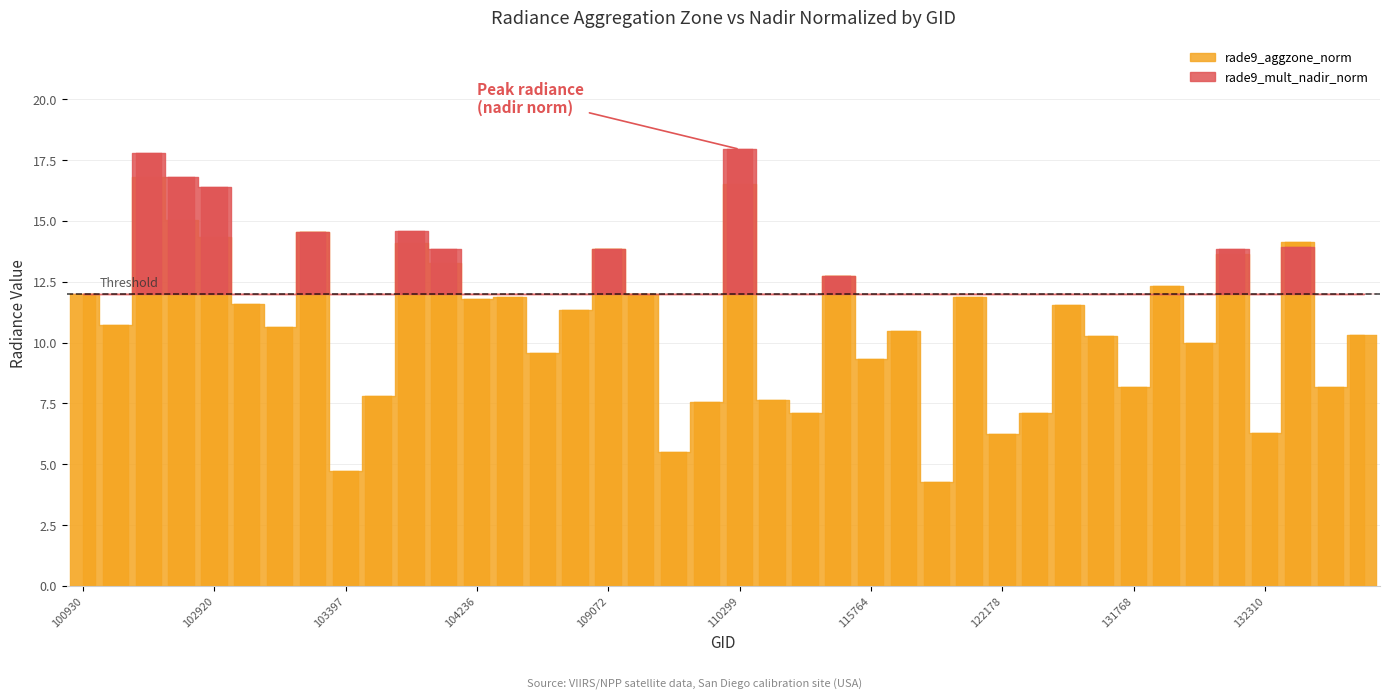

Reading left to right, list all the values displayed in this chart.

12.0	10.7	16.8	15.0	14.3	11.6	10.6	14.5	4.7	7.8	14.1	13.3	11.8	11.9	9.6	11.3	13.8	12.0	5.5	7.5	16.5	7.6	7.1	12.7	9.3	10.5	4.3	11.9	6.2	7.1	11.5	10.3	8.2	12.3	10.0	13.6	6.3	14.1	8.2	10.3